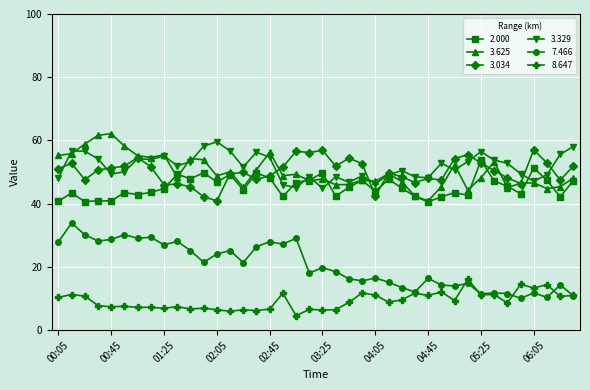

What is the highest value of the 8.647 series?

16.1